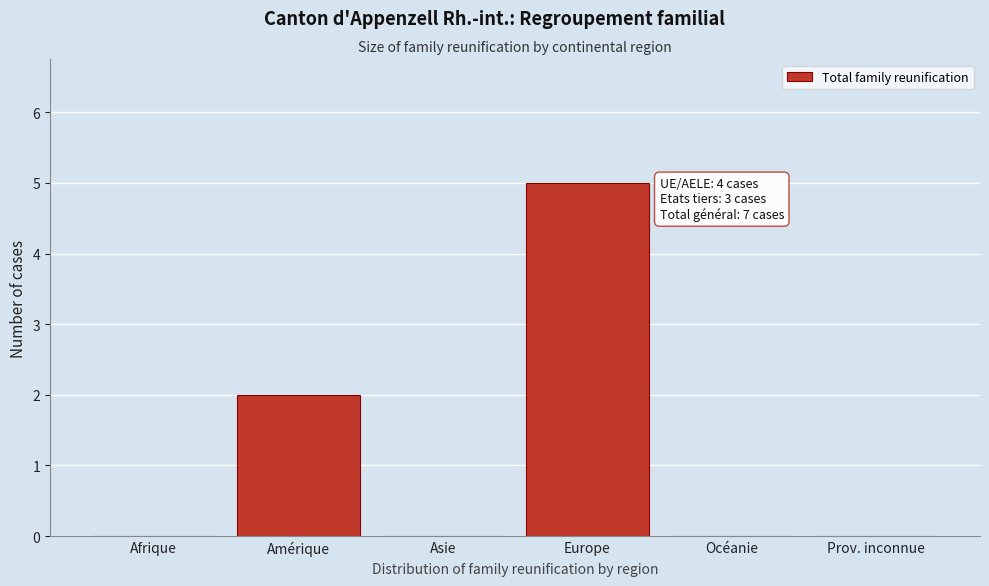

Reading left to right, what are all the values shown in this chart?

Afrique=0	Amérique=2	Asie=0	Europe=5	Océanie=0	Prov. inconnue=0